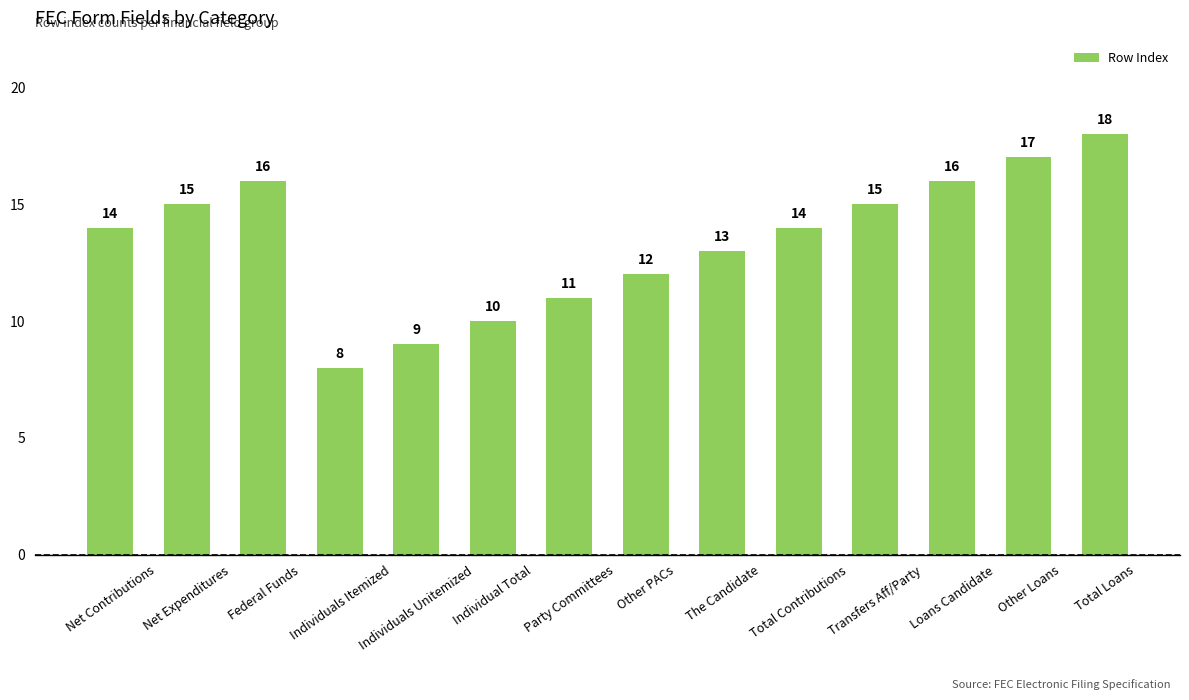

What is the value of the 13th bar from the left?

17